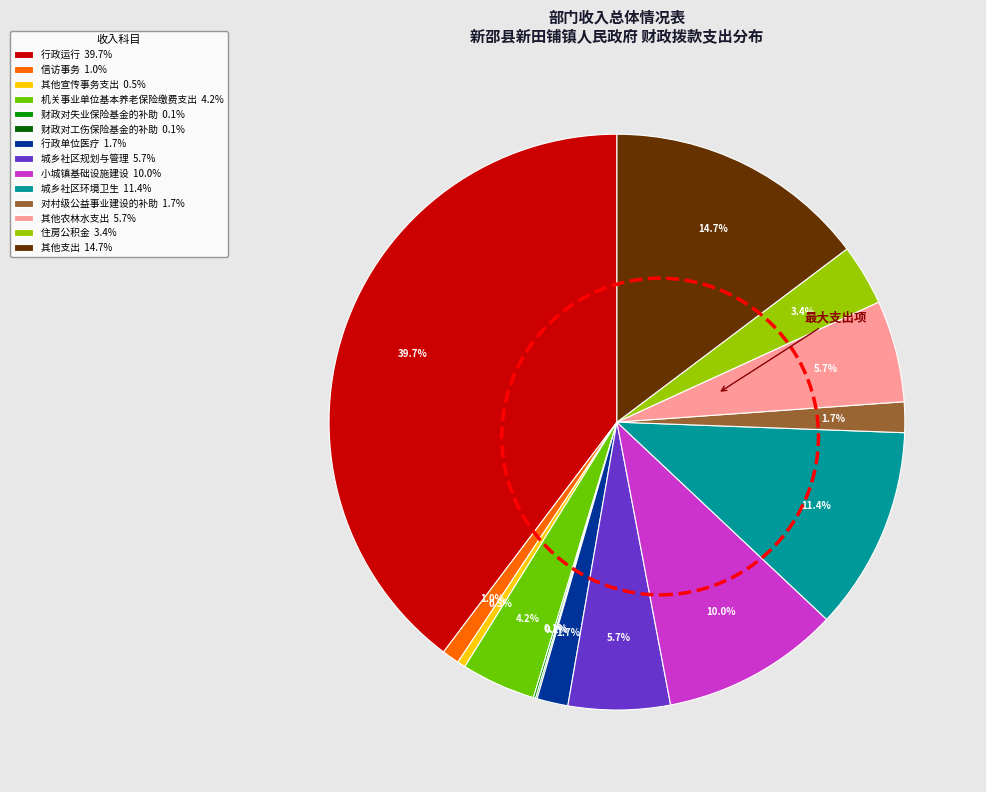

Between 城乡社区环境卫生 and 机关事业单位基本养老保险缴费支出, which is larger?

城乡社区环境卫生